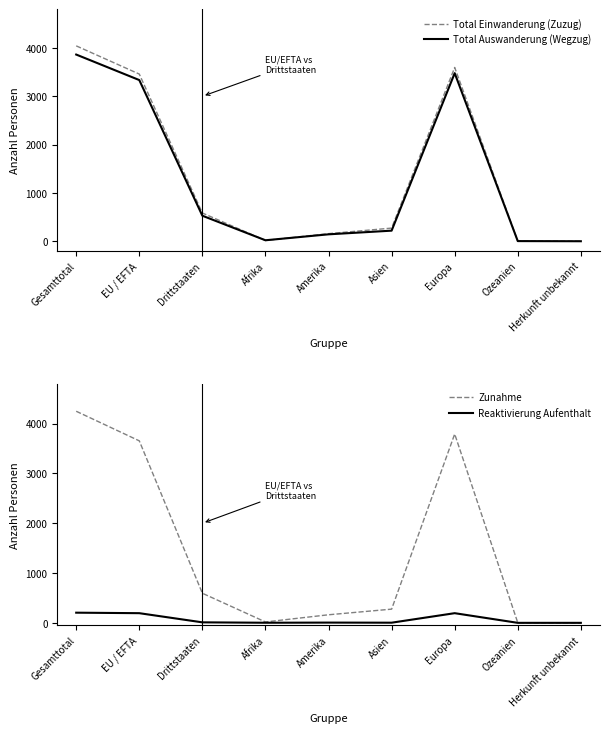

At which category does the chart reach its minimum across all series?

Herkunft unbekannt